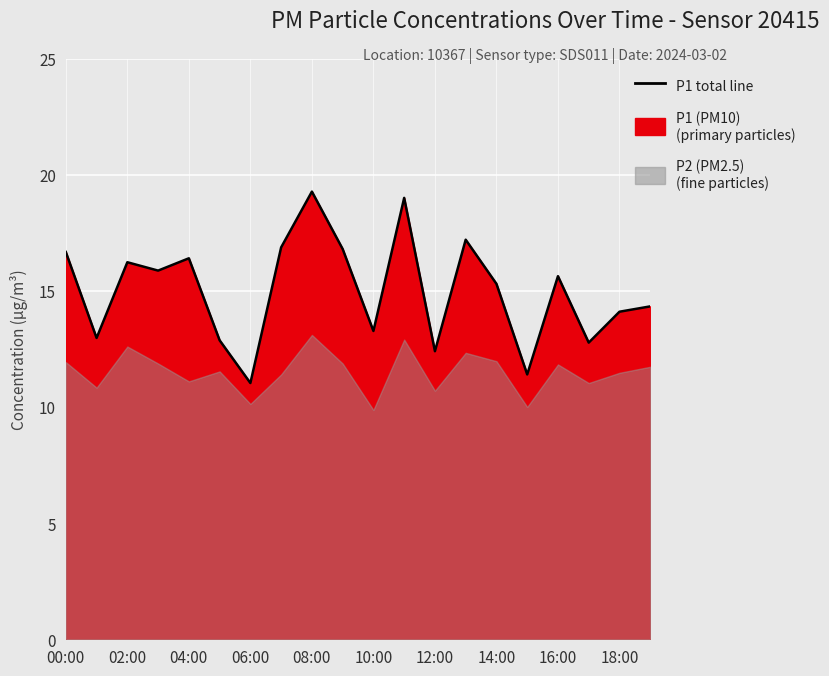

Is it true that the value at 18:00 is 10.0?

False